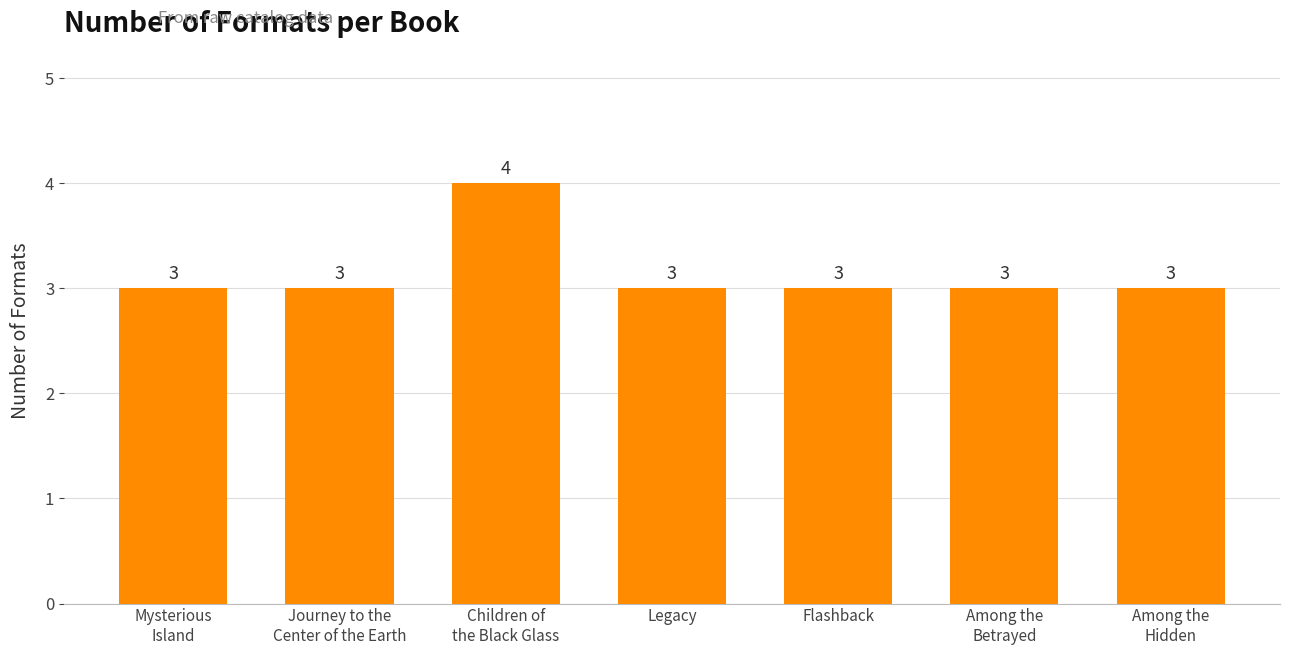

Does the chart contain any negative values?

No